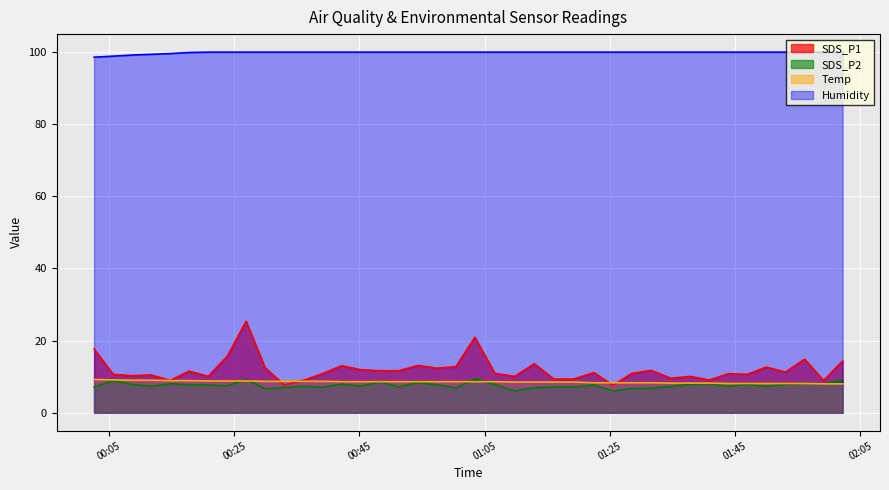

Which series has the largest total across all categories?

Humidity